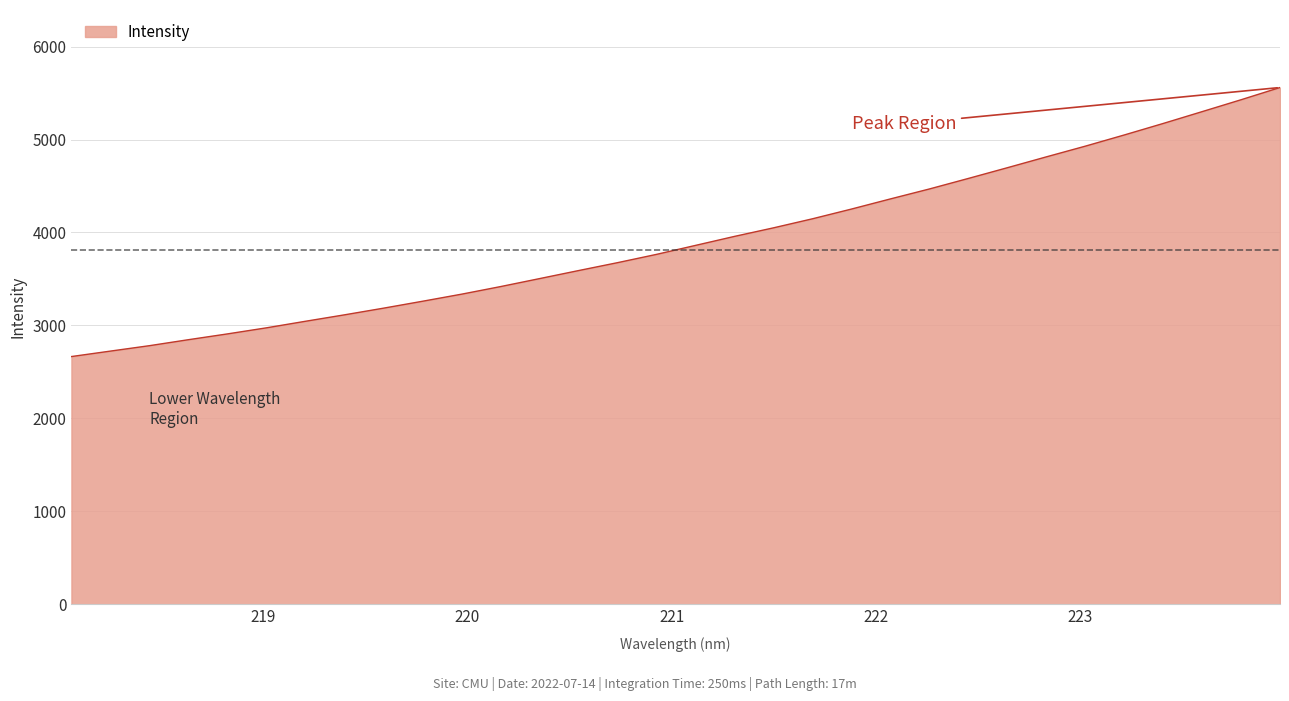

What is the difference between the maximum and minimum values?

2894.3